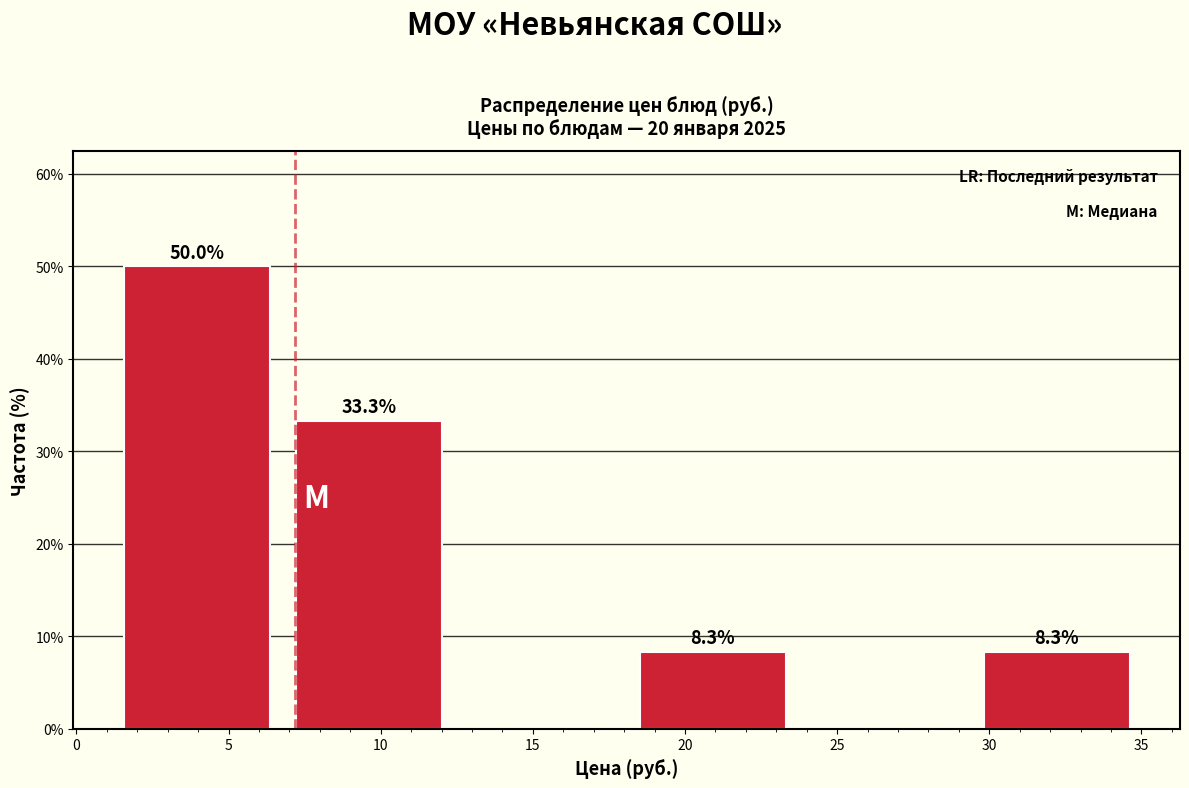

Which range on the x-axis has the tallest bar?

1.0 to 7.0